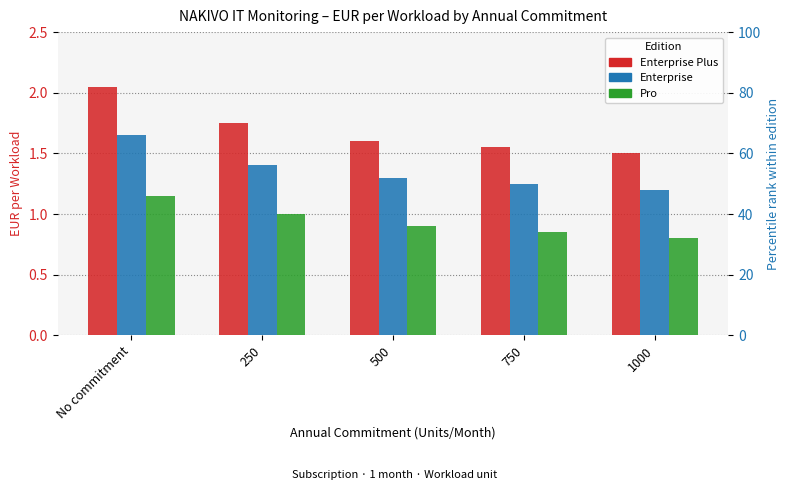

The value of Enterprise Plus at 500 is 1.6. True or false?

True